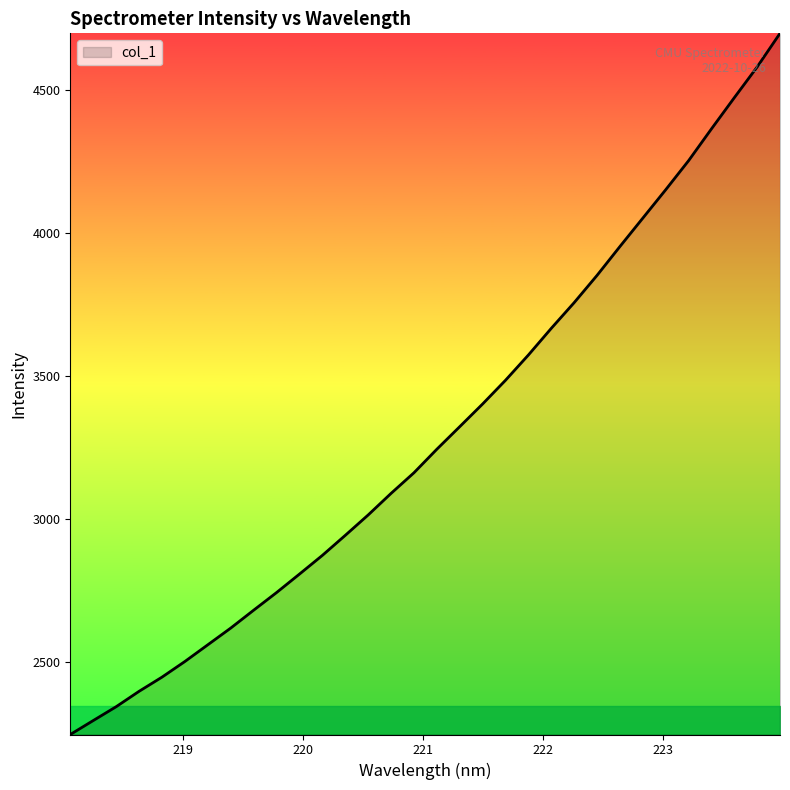

What is the difference between the second highest and minimum values?

2336.4